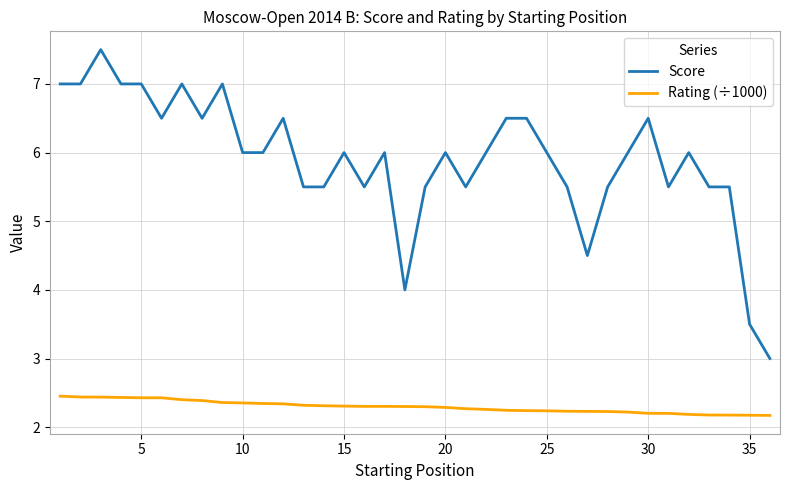

True or false: Rating (÷1000) and Score cross at least once.

False